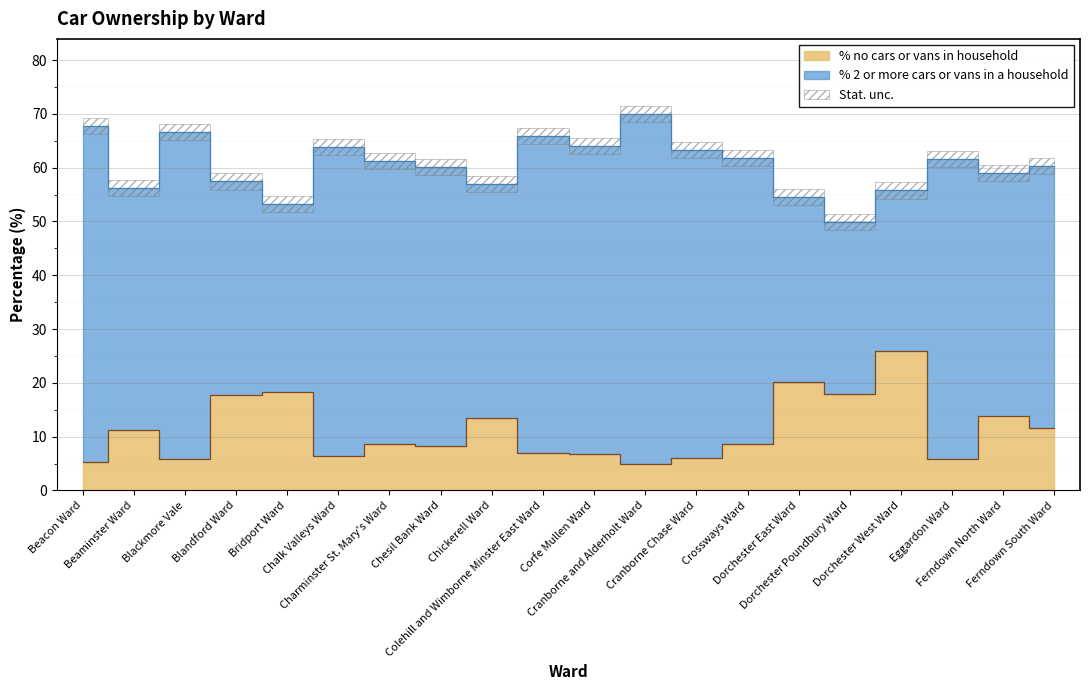

Approximately how many times larger is the value at Colehill and Wimborne Minster East Ward compared to Ferndown North Ward?

0.5